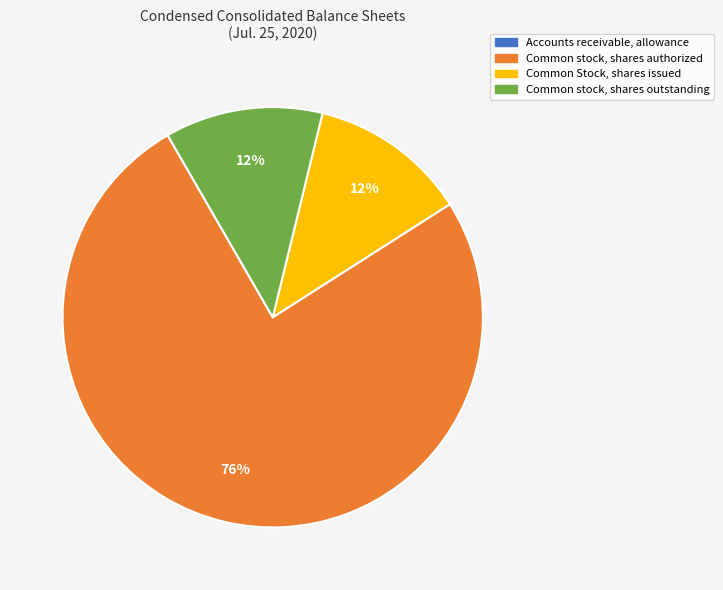

Does Common stock, shares authorized account for over 50% of the chart?

Yes